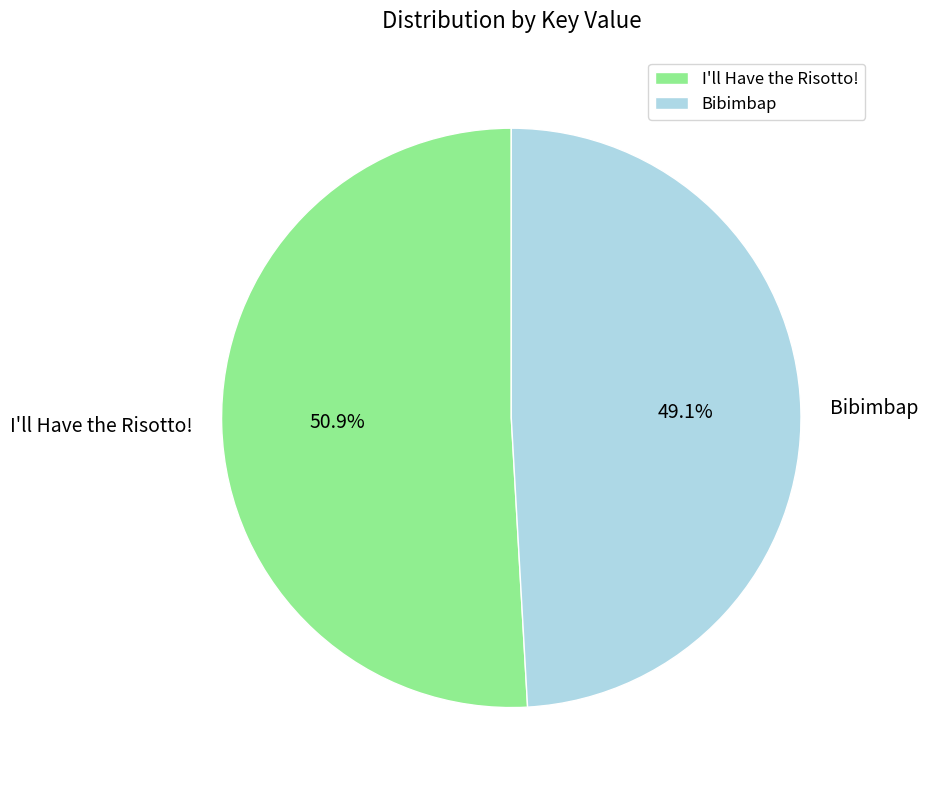

The I'll Have the Risotto! slice represents 60% of the pie. True or false?

False